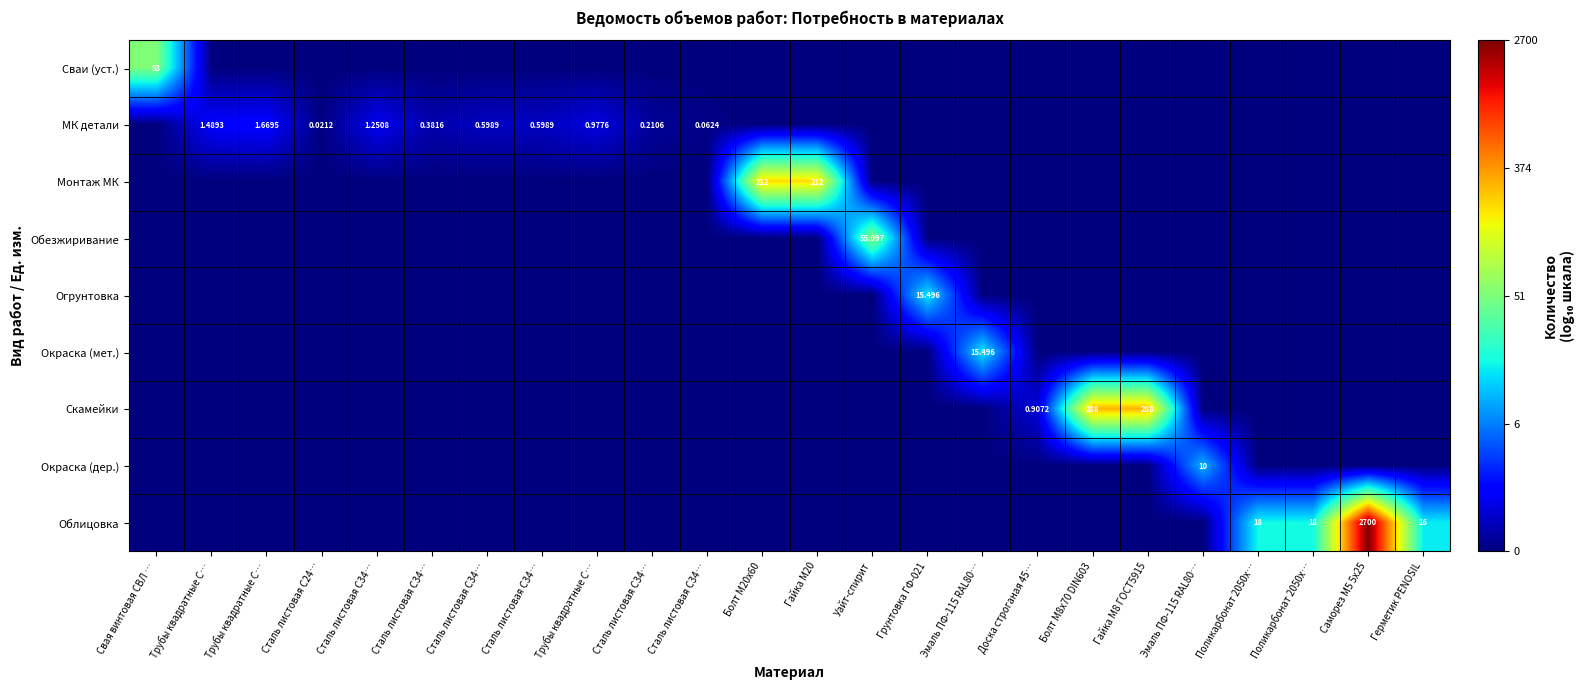

True or false: Окраска (мет.) has a value of 0.0 at Сталь листовая С34….

True